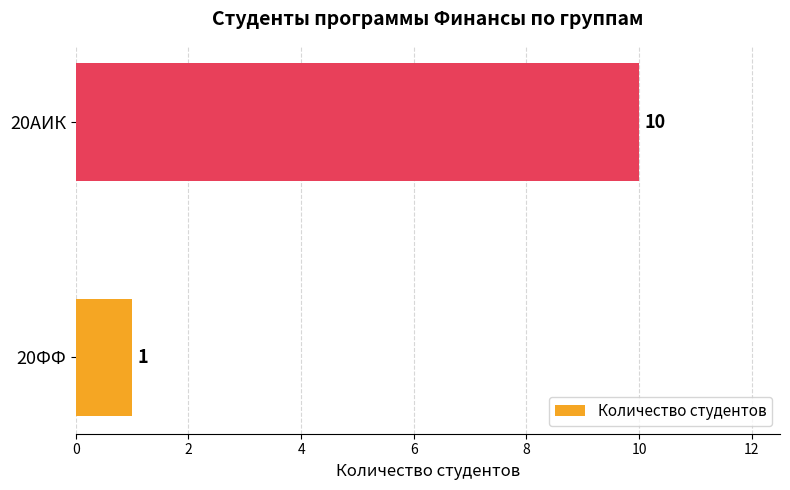

Is it true that the value at 20ФФ is 1?

True